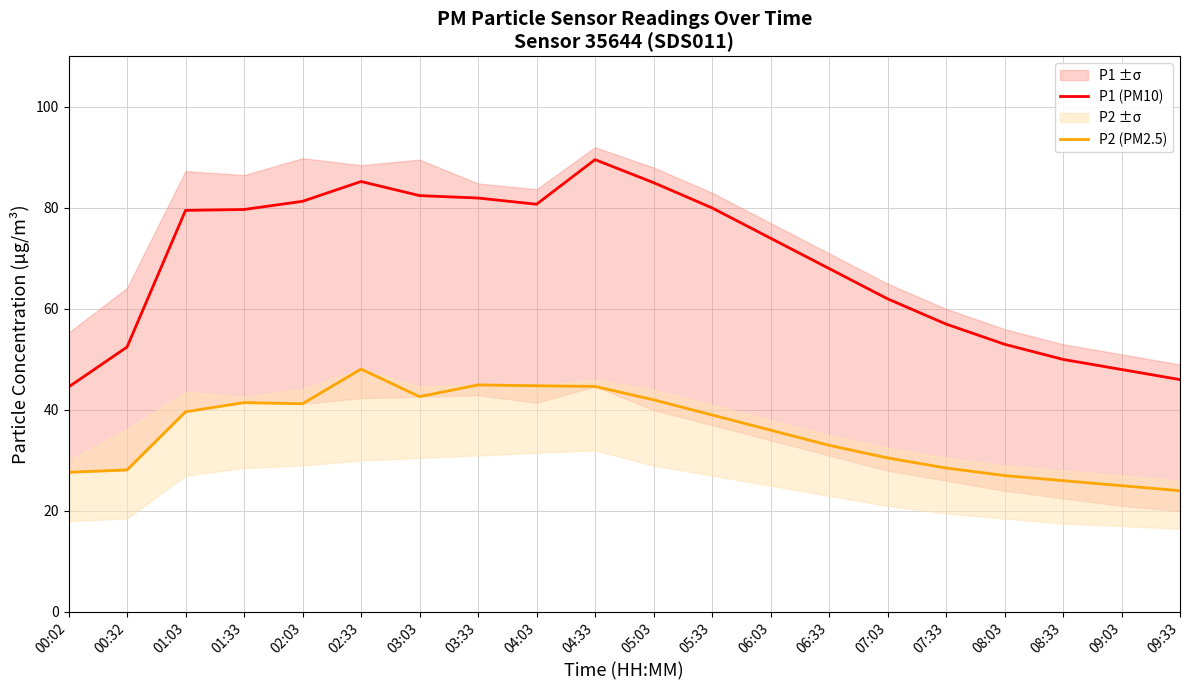

How many lines are shown in the chart?

2